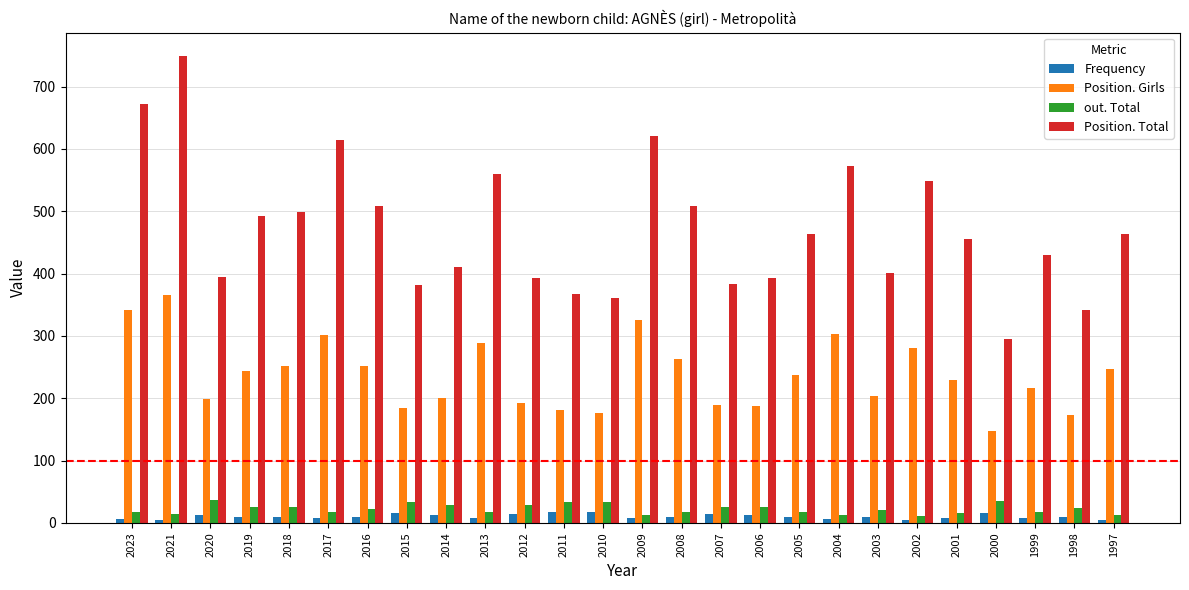

How many series are shown in this chart?

4